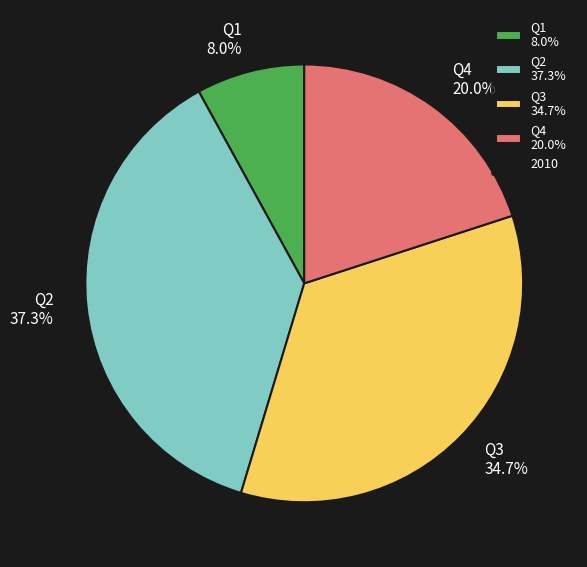

What percentage is NOT represented by Q1?

92.0%